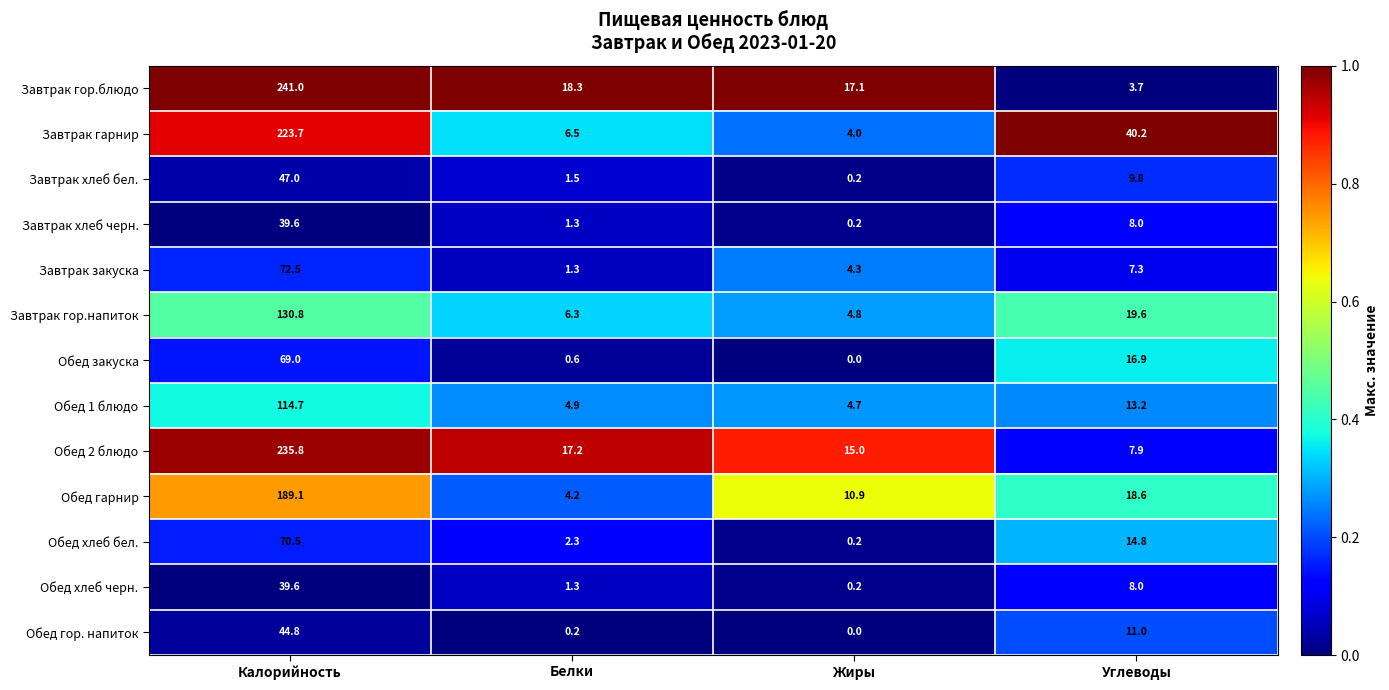

List the labels in order of Обед гор. напиток value, smallest first.

Жиры, Белки, Углеводы, Калорийность